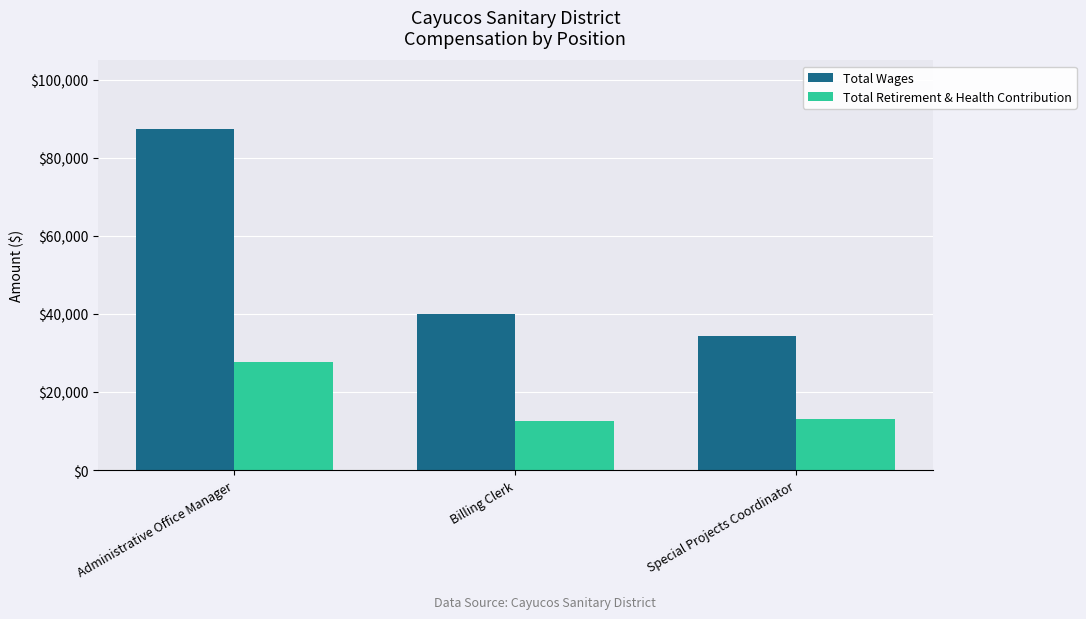

Which series has the widest spread of values?

Total Wages